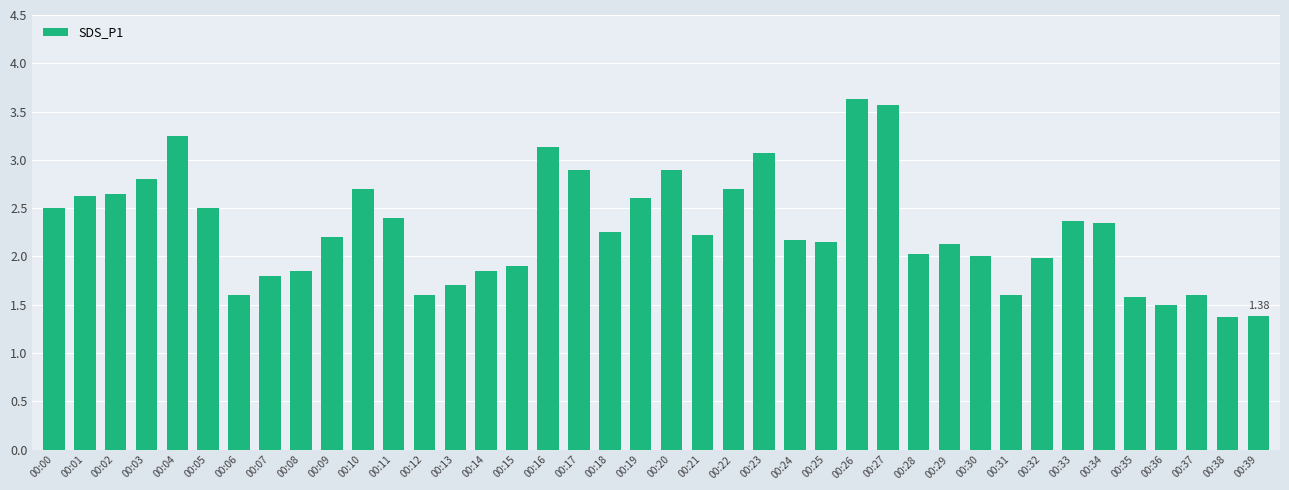

True or false: the data shows 2.8 at 00:07.

False